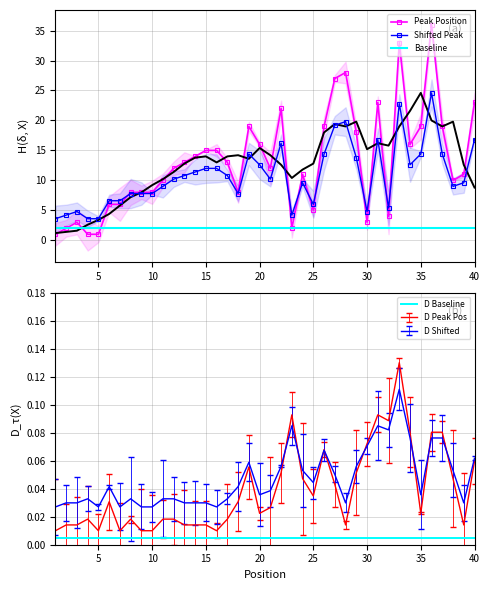

What is the difference between the values at 25 and 31?

18